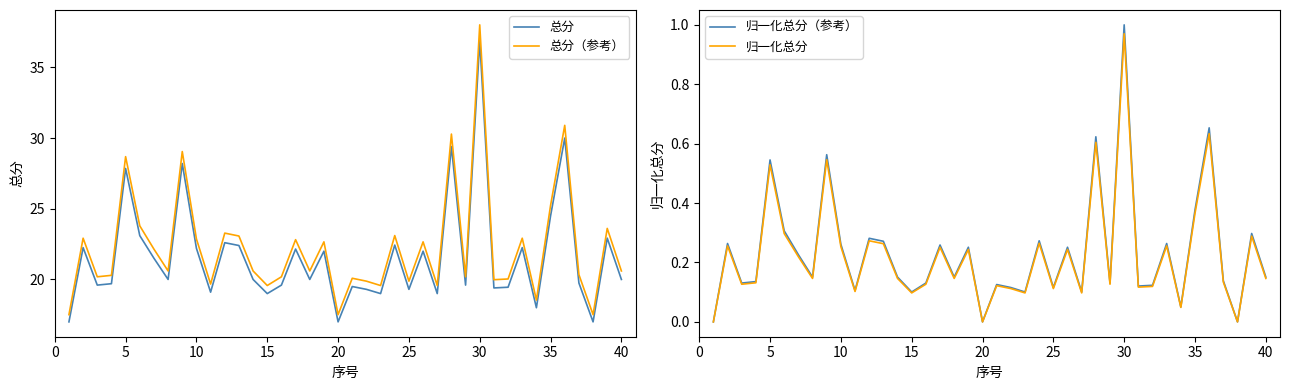

True or false: 总分 and 总分（参考） intersect in this chart.

False